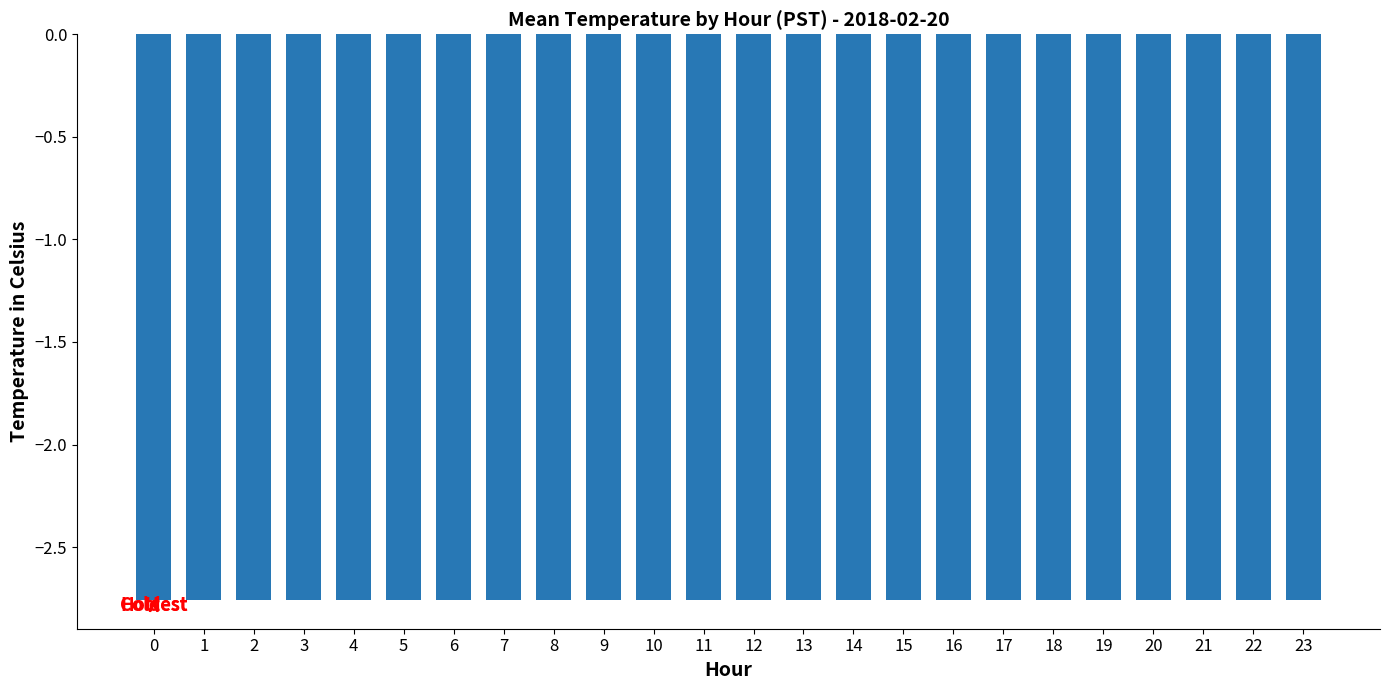

What value does the data have at 2?

-2.9